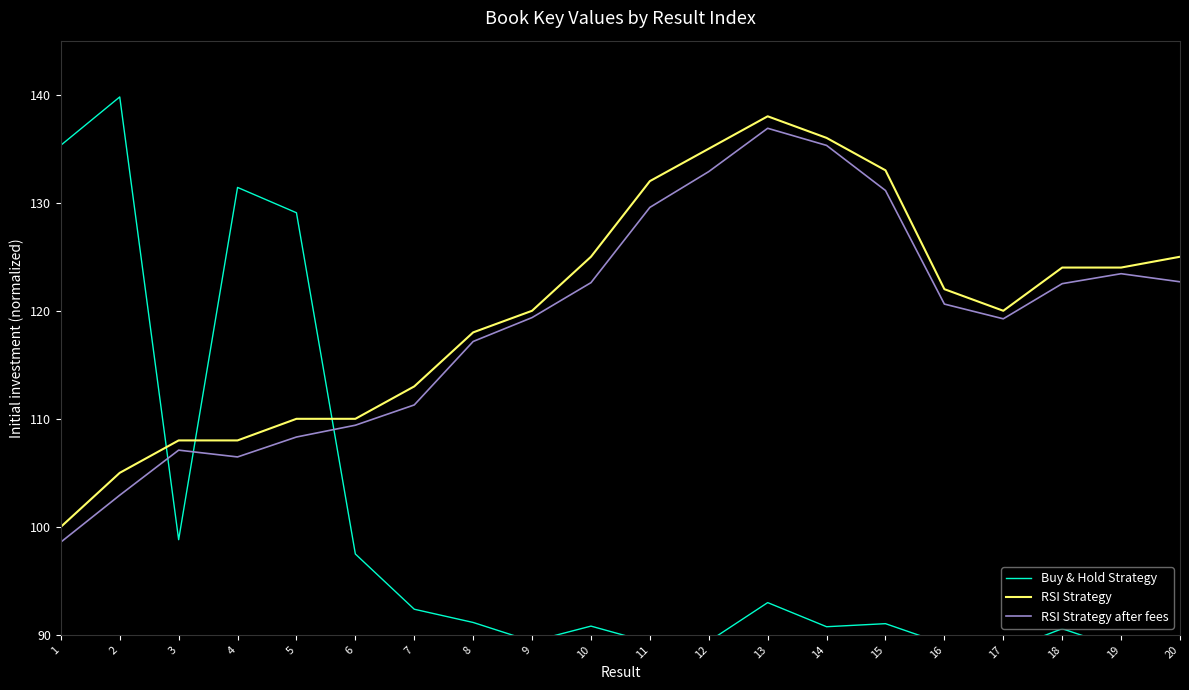

After their last crossing, which series has the higher values: Buy & Hold Strategy or RSI Strategy?

RSI Strategy